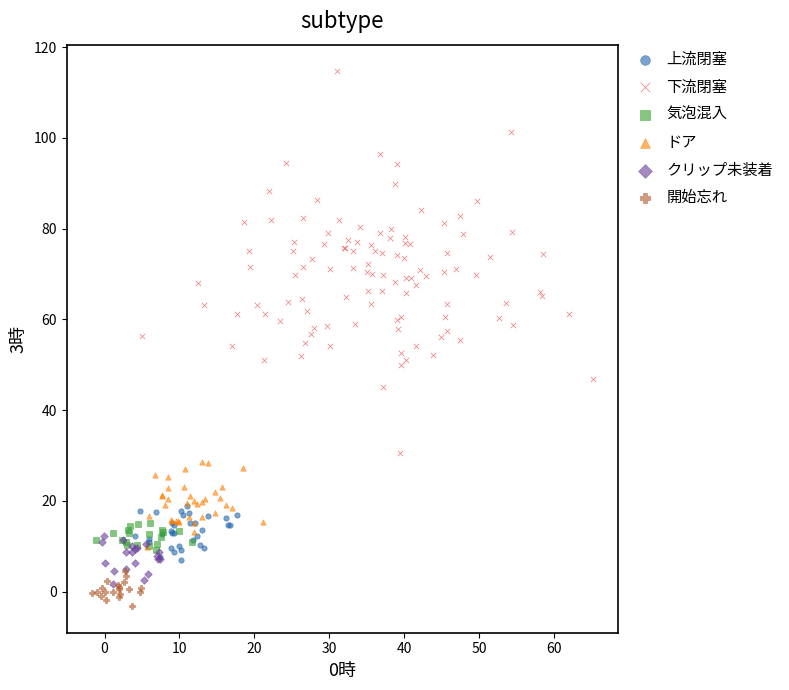

Which series reaches the maximum Y coordinate?

下流閉塞